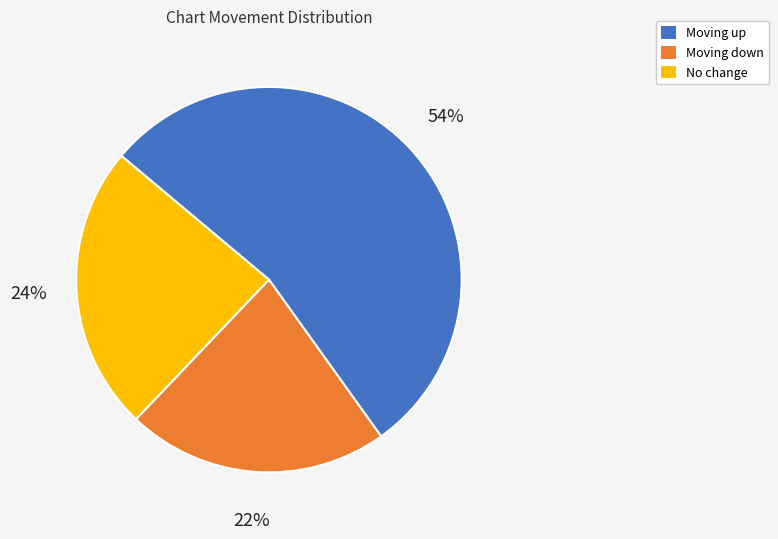

To the nearest percent, what is the average slice percentage?

33%